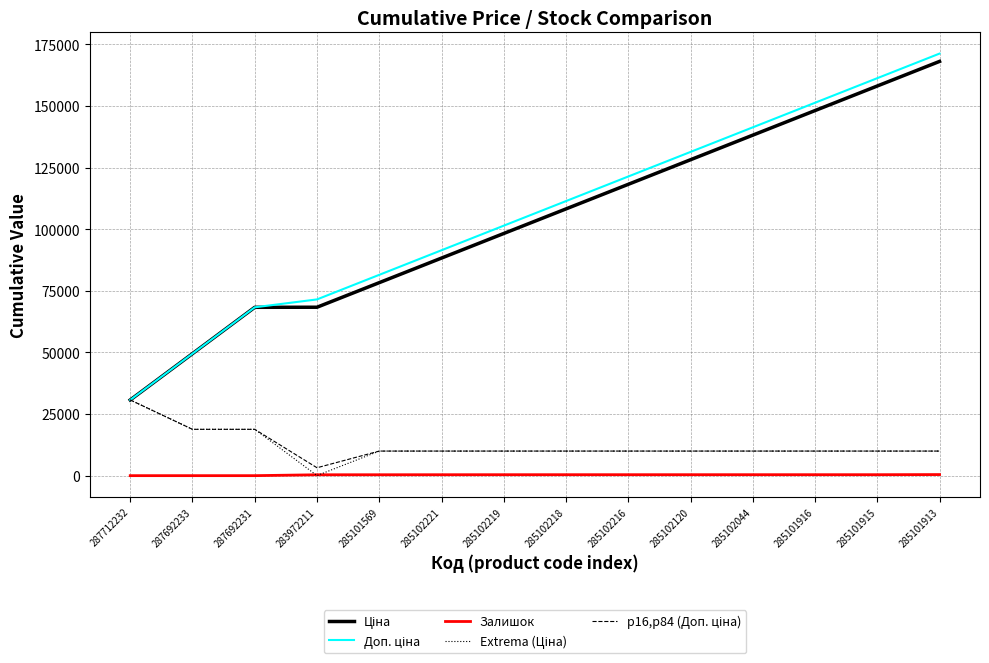

Does the chart display data point markers on the line(s)?

No